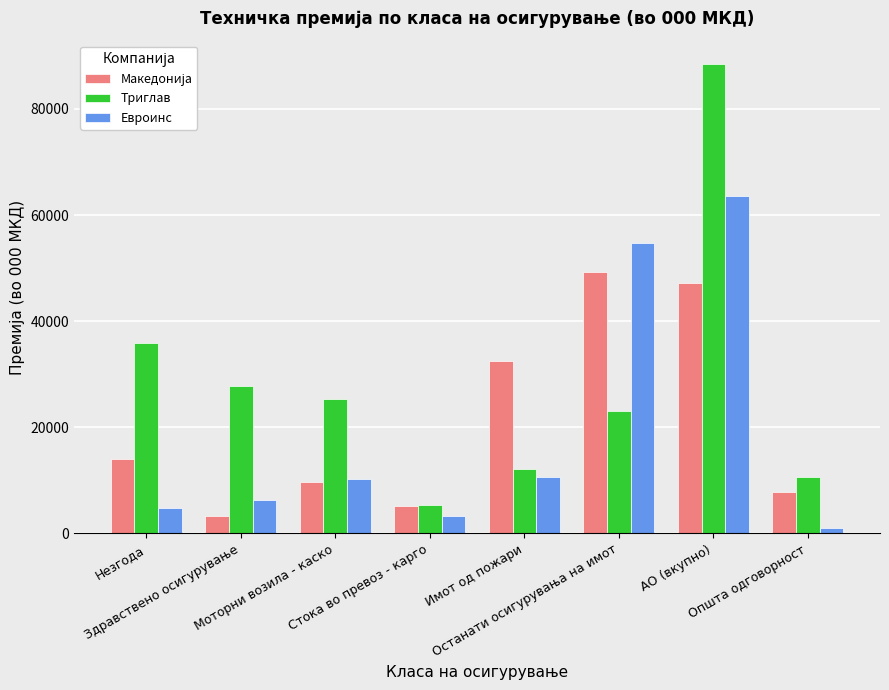

What is the sum of all Евроинс values?

154625